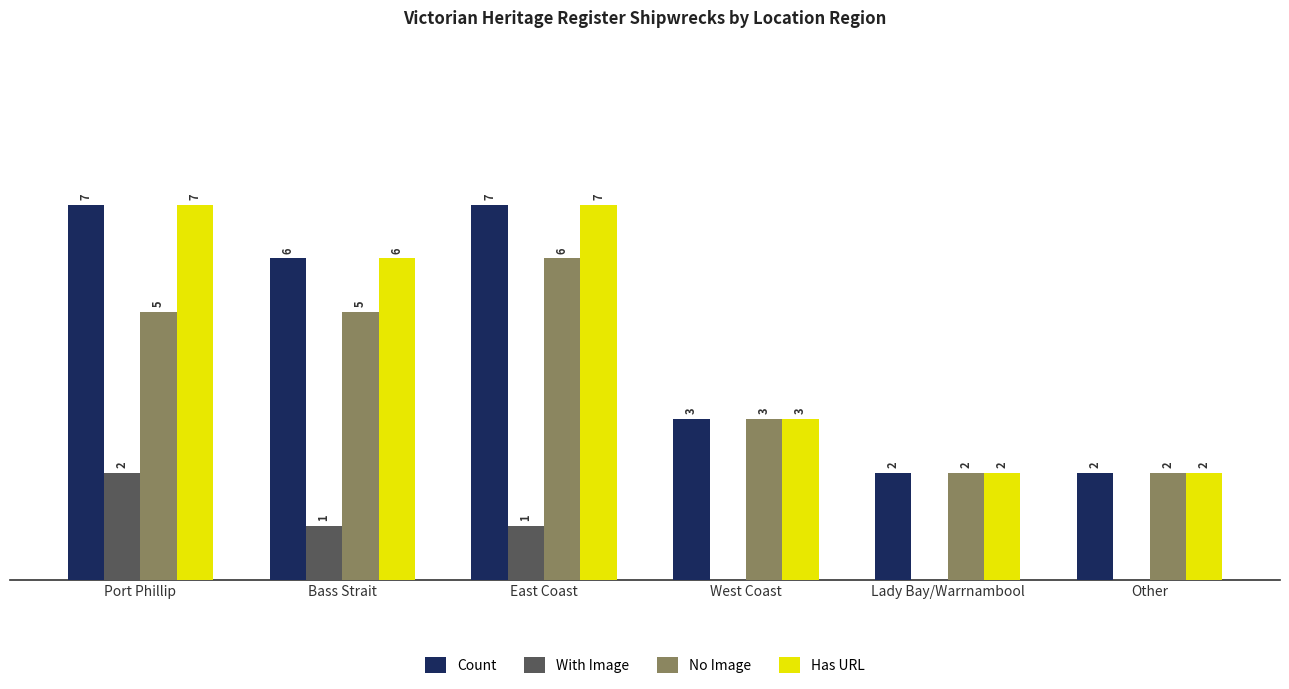

Which category has the highest value in the With Image series?

Port Phillip